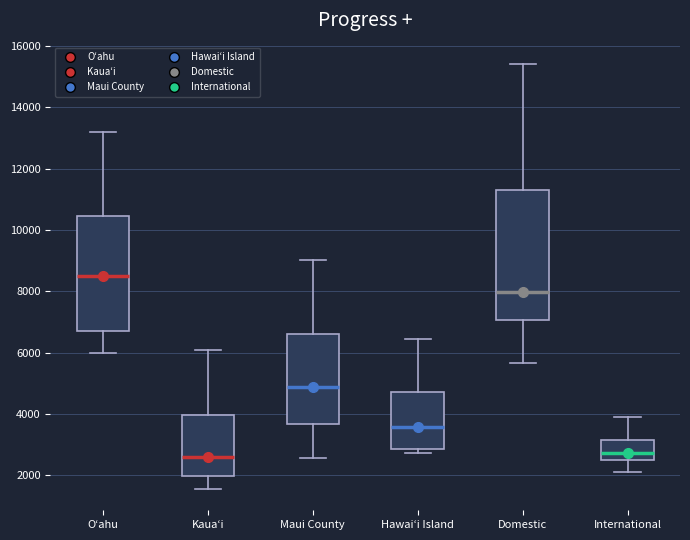

Reading left to right, transcribe this box plot: for each box, give where its median line is, the range the box spans, and where its two whiskers end, as read against the y-axis. The values are not printed on the chart, so give them approximately, as read against the axis.

Oʻahu: median 8600, box 6800 to 10400, whiskers 6000 to 13200
Kauaʻi: median 2600, box 2000 to 4000, whiskers 1600 to 6000
Maui County: median 4800, box 3600 to 6600, whiskers 2600 to 9000
Hawaiʻi Island: median 3600, box 2800 to 4800, whiskers 2800 (just below the box's lower edge) to 6400
Domestic: median 8000, box 7000 to 11400, whiskers 5600 to 15400
International: median 2800, box 2400 to 3200, whiskers 2200 to 3800